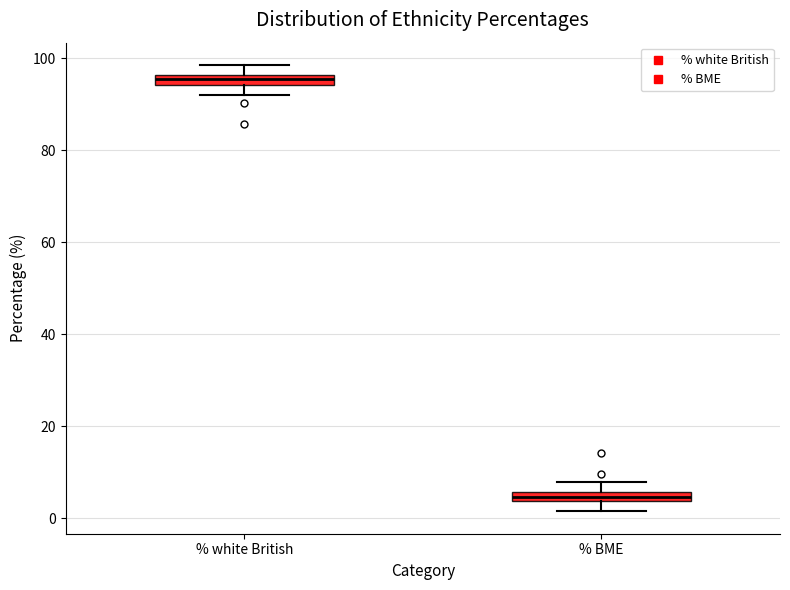

Which box's median line is the highest?

% white British